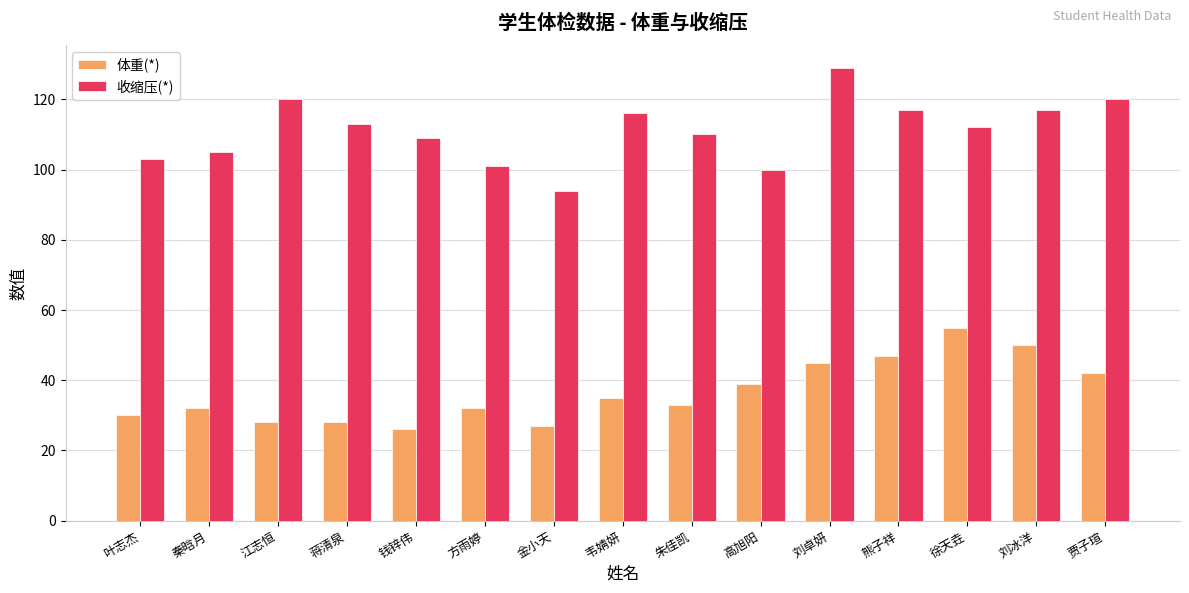

List the series in order of their overall mean, highest first.

收缩压(*), 体重(*)